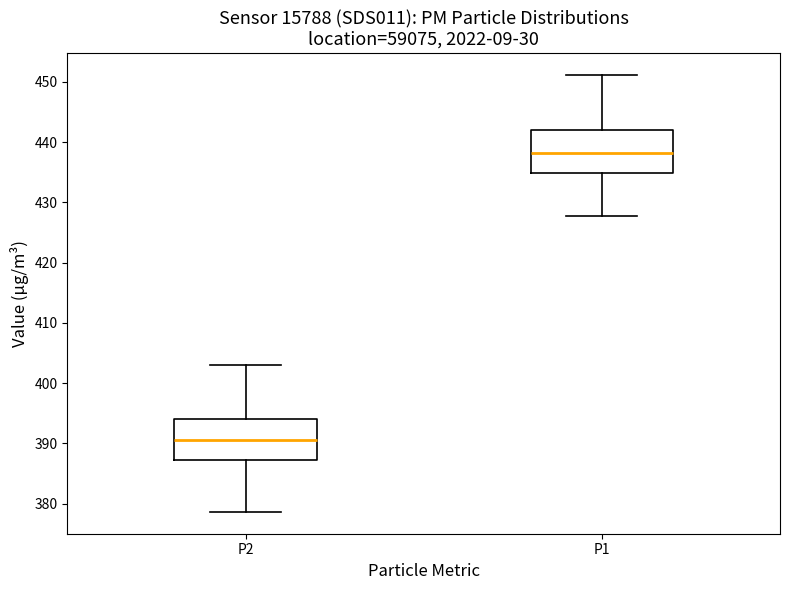

Where is the upper edge of the box for P2 on the y-axis? The values are not printed on the chart, so give them approximately, as read against the axis.

394